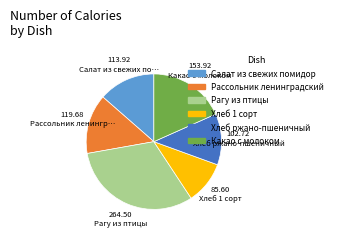

Rank the categories by value from highest to lowest.

Рагу из птицы, Какао с молоком, Рассольник ленинградский, Салат из свежих помидор, Хлеб ржано-пшеничный, Хлеб 1 сорт